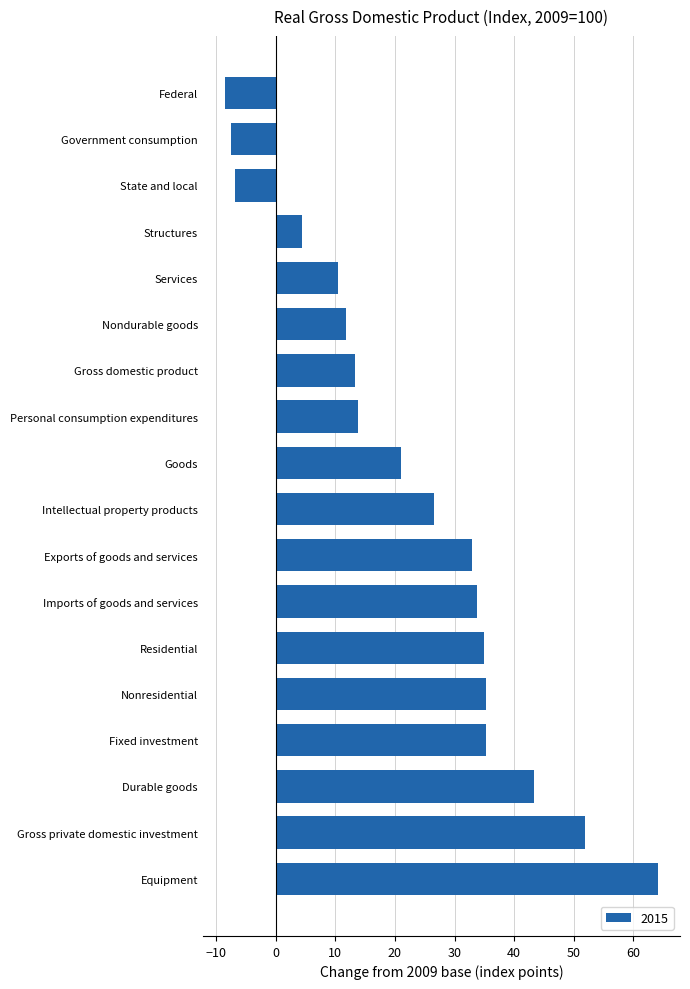

What is the smallest value displayed?

-8.6